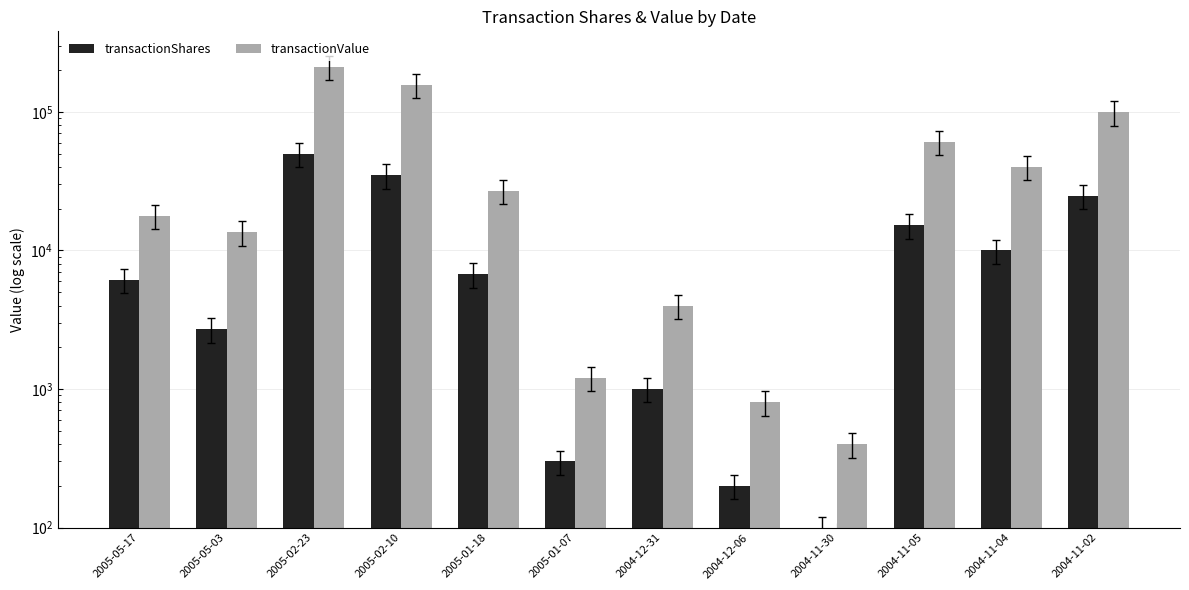

Is the value of transactionShares at 2004-11-30 greater than the value of transactionValue at 2005-02-23?

No